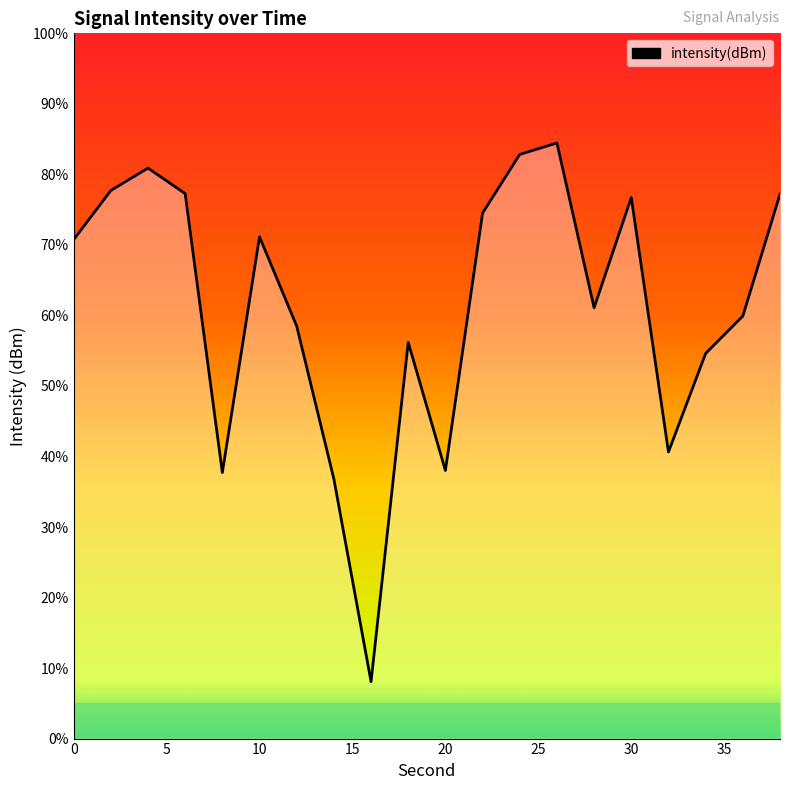

Where is the first local maximum?

4